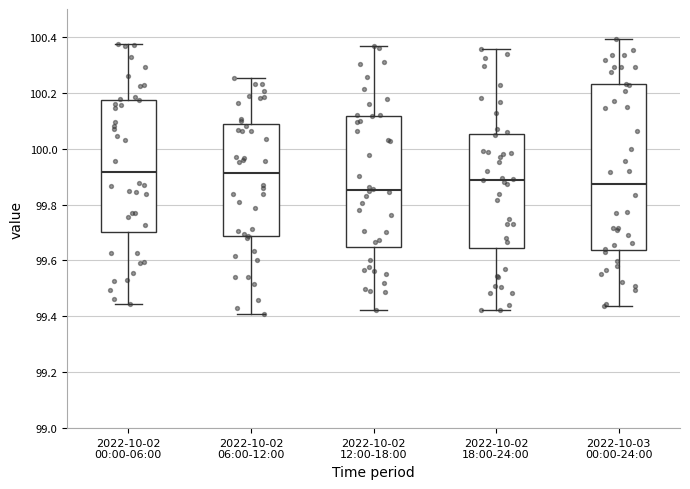

Reading left to right, transcribe this box plot: for each box, give where its median line is, the range the box spans, and where its two whiskers end, as read against the y-axis. The values are not printed on the chart, so give them approximately, as read against the axis.

2022-10-02 00:00-06:00: median 99.92, box 99.70 to 100.18, whiskers 99.44 to 100.38
2022-10-02 06:00-12:00: median 99.92, box 99.68 to 100.08, whiskers 99.40 to 100.26
2022-10-02 12:00-18:00: median 99.86, box 99.64 to 100.12, whiskers 99.42 to 100.36
2022-10-02 18:00-24:00: median 99.88, box 99.64 to 100.06, whiskers 99.42 to 100.36
2022-10-03 00:00-24:00: median 99.88, box 99.64 to 100.24, whiskers 99.44 to 100.40